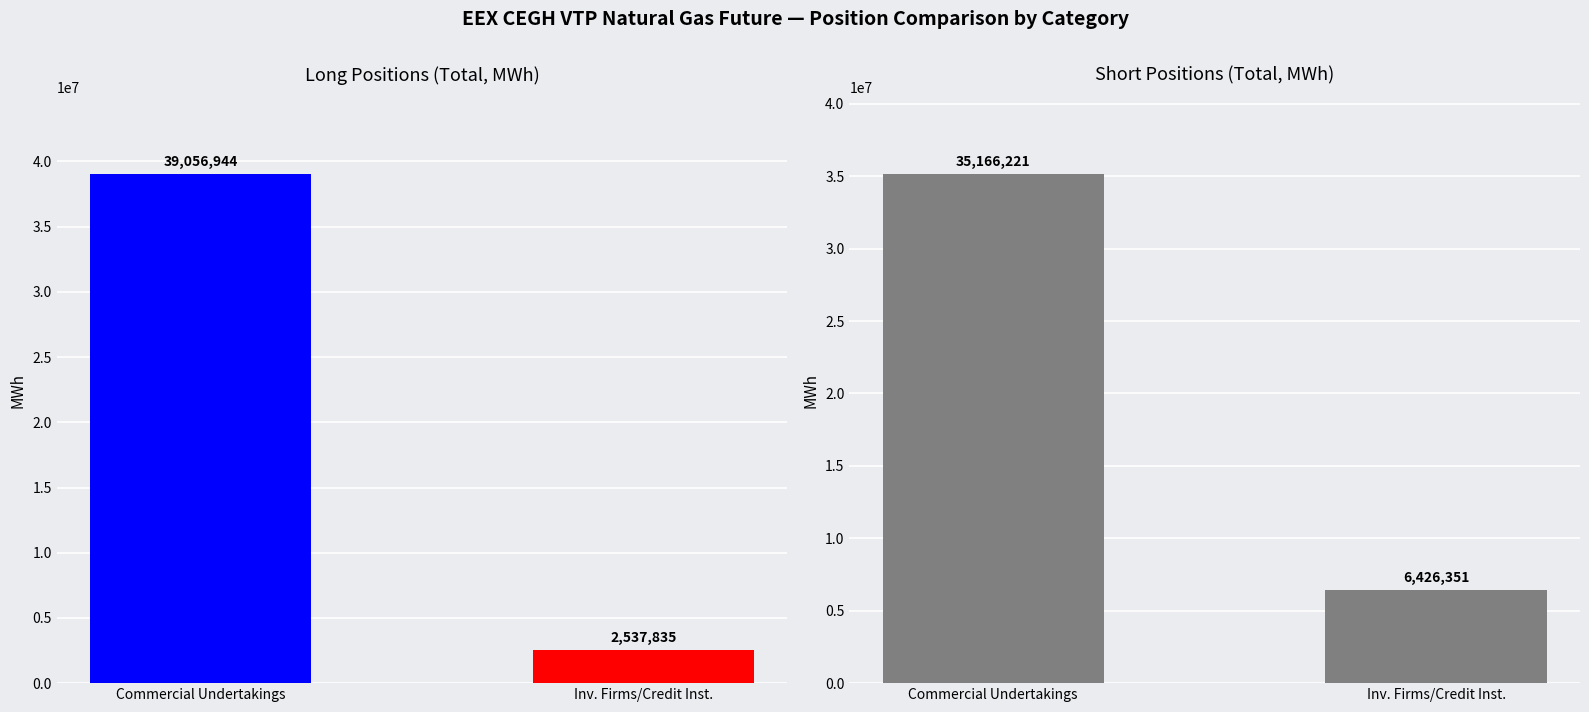

What is the difference between the maximum and minimum values in the Short series?

28739870